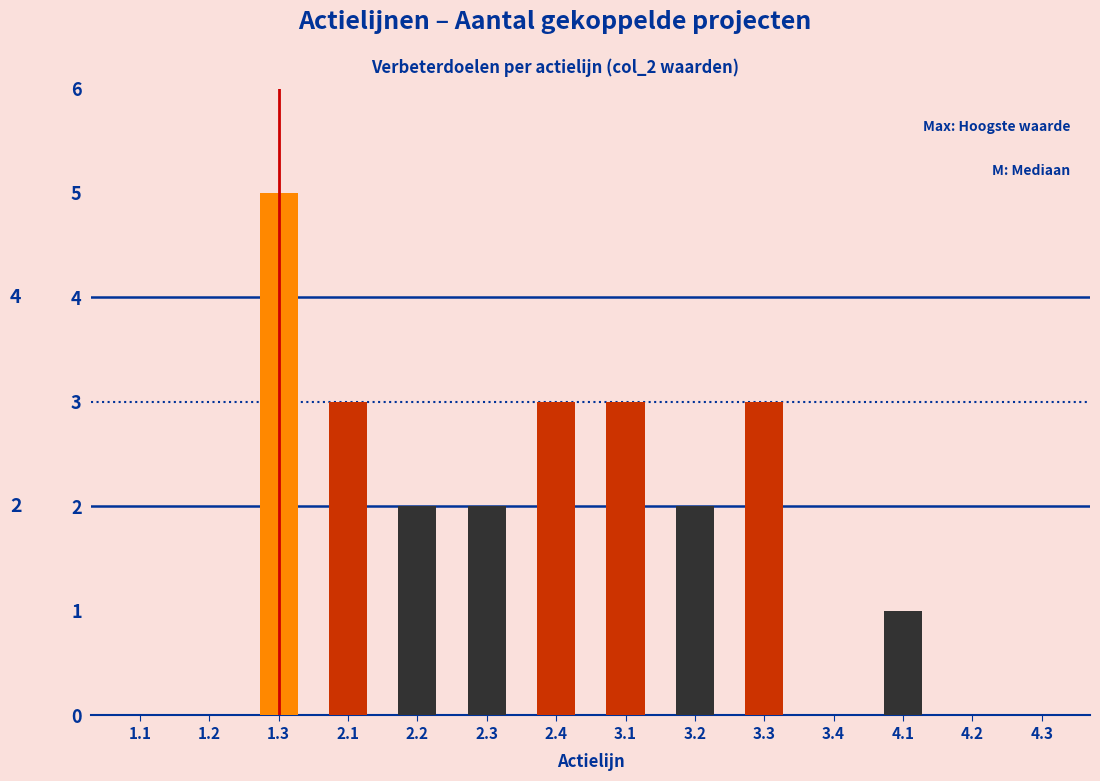

Reading left to right, what are all the values shown in this chart?

1.1=0	1.2=0	1.3=5	2.1=3	2.2=2	2.3=2	2.4=3	3.1=3	3.2=2	3.3=3	3.4=0	4.1=1	4.2=0	4.3=0